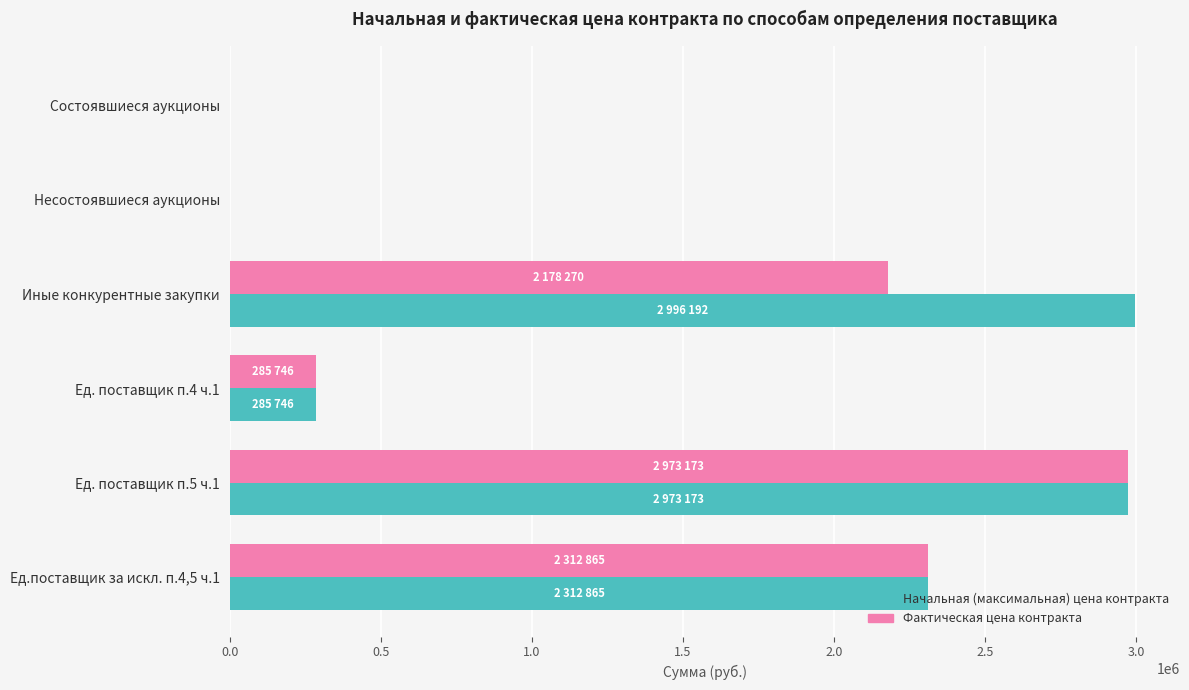

Where is Фактическая цена контракта nearest to the value 1486586?

Иные конкурентные закупки